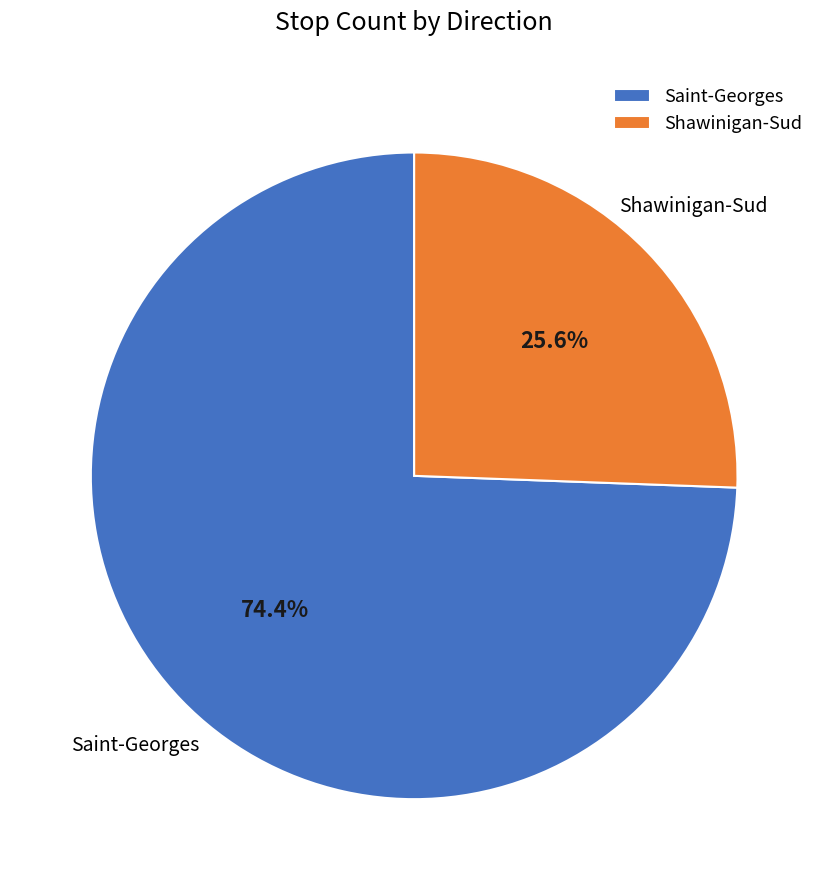

How many slices are in this pie chart?

2